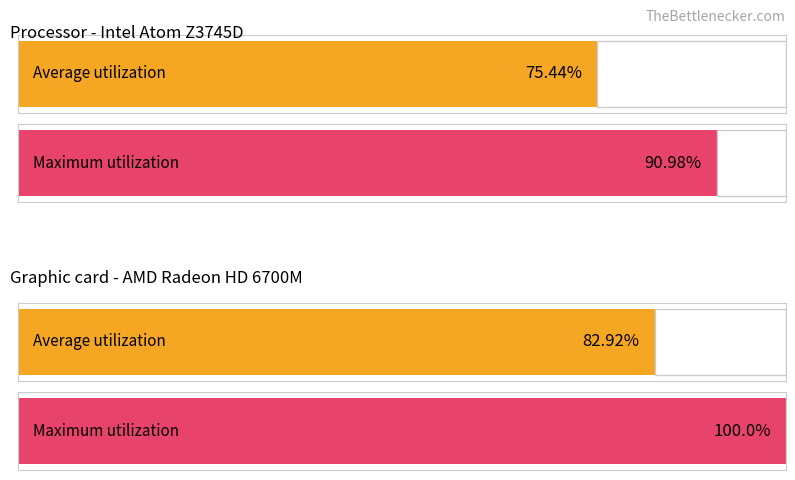

What is the difference between the maximum and minimum values in the Maximum utilization series?

9.0